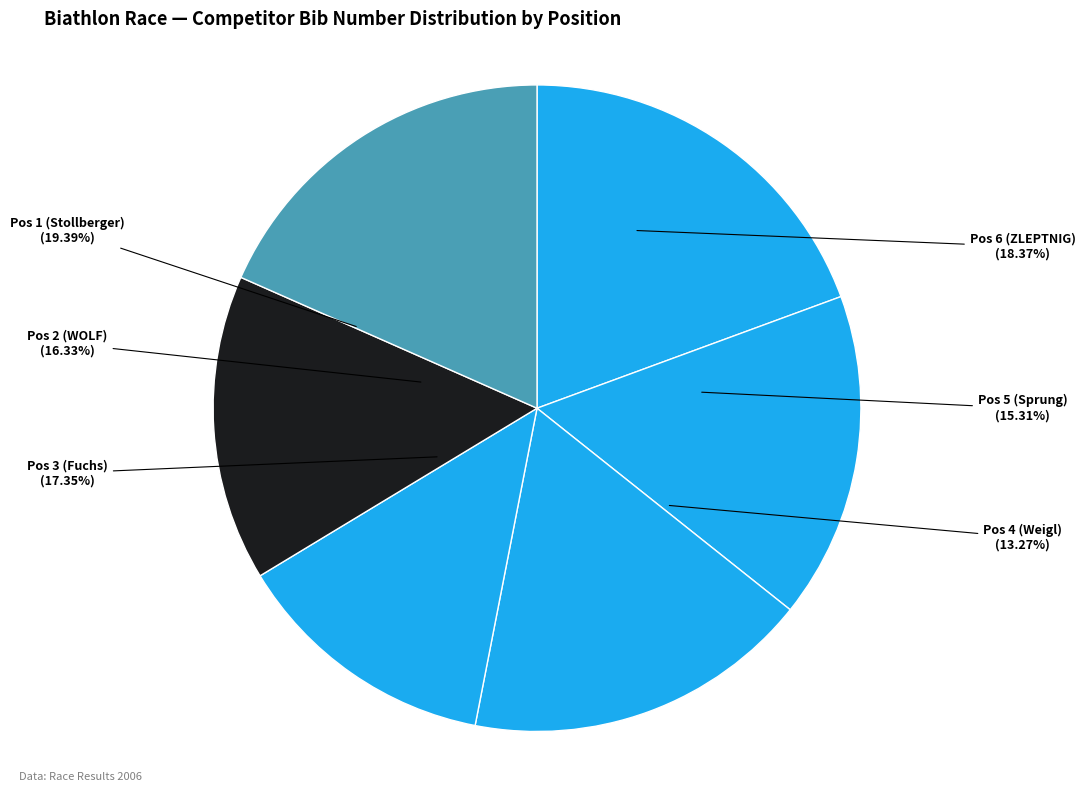

What percentage is the Pos 4 (Weigl) slice, to the nearest percent?

13%